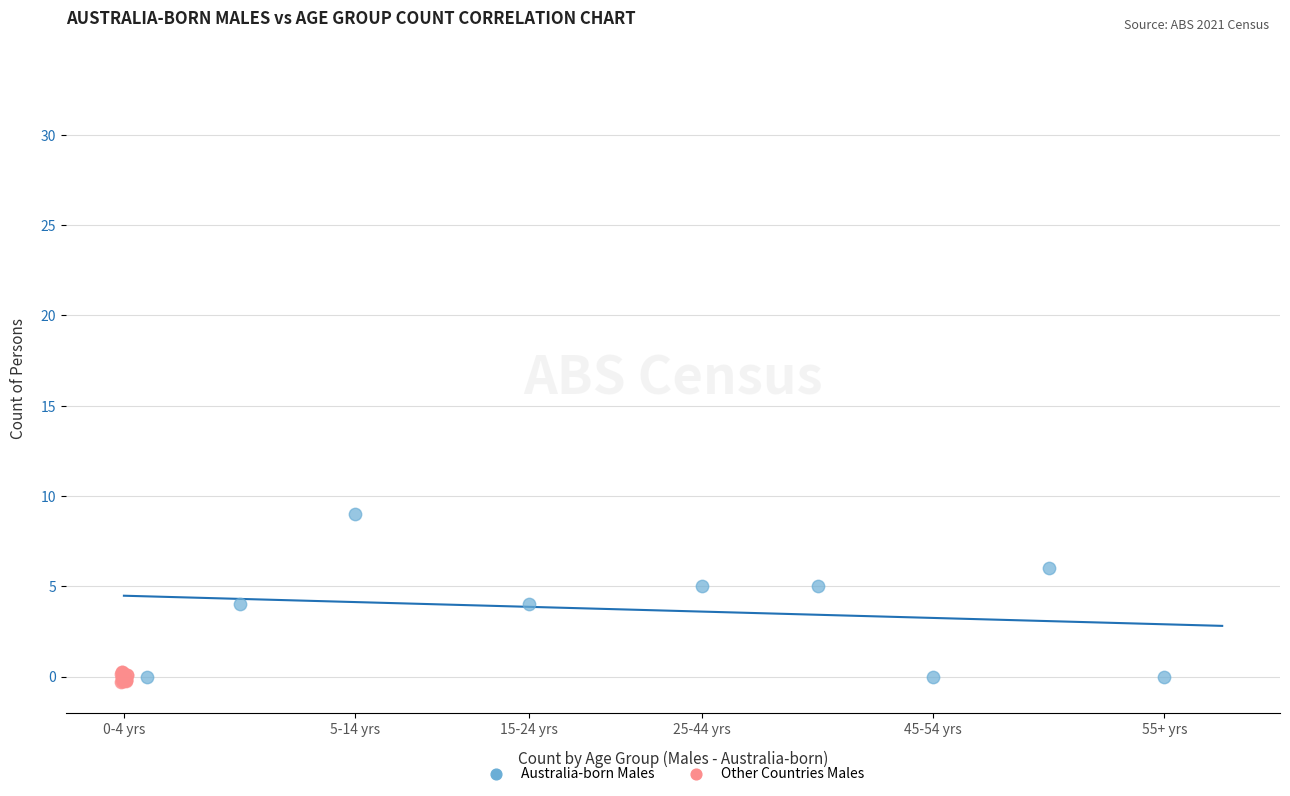

Which series has the largest Y range (max minus min)?

Australia-born Males